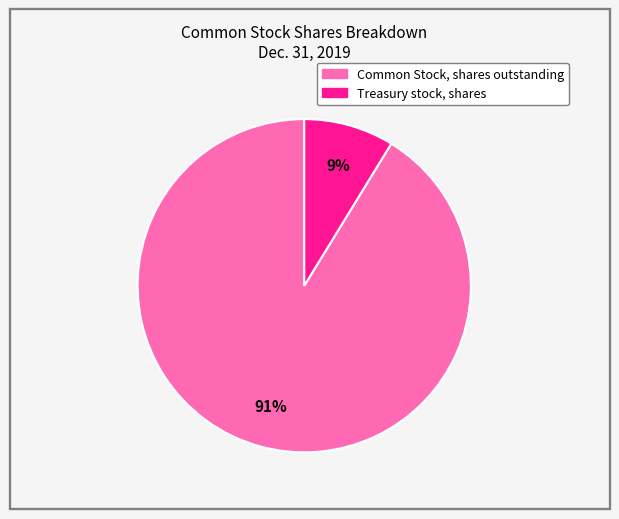

True or false: Common Stock, shares outstanding accounts for 77% of the total.

False